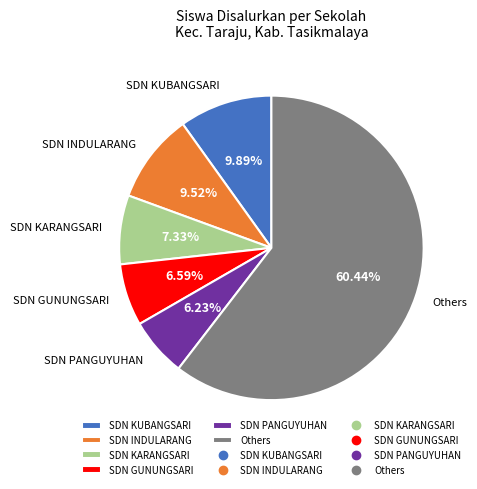

Does any single category account for the majority?

Yes